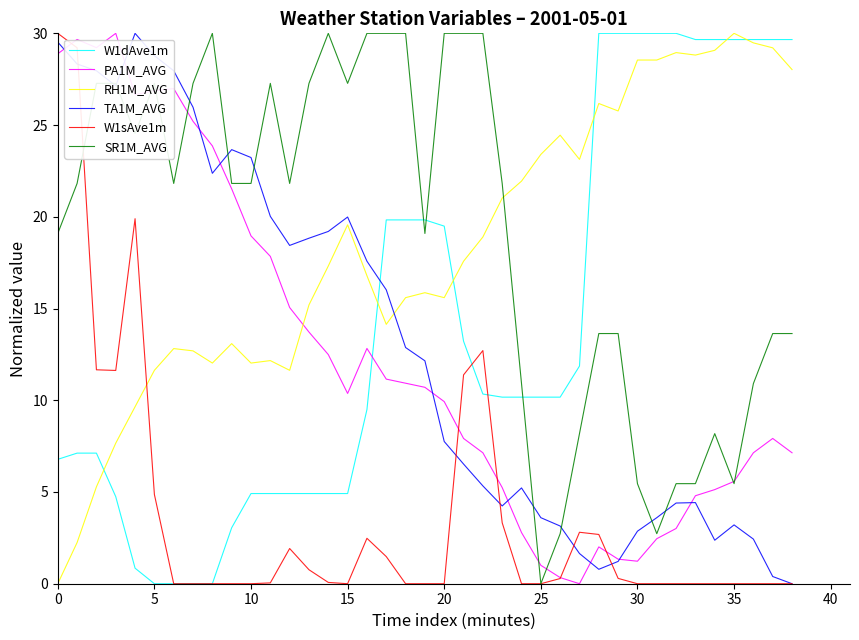

What is the maximum value for W1dAve1m?

30.0